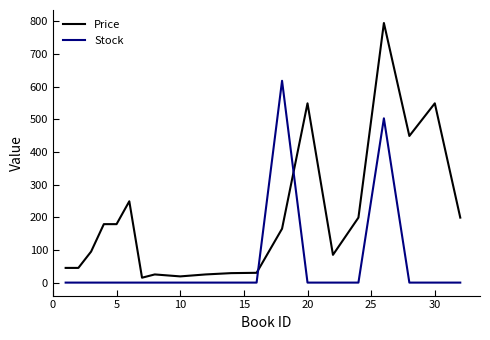

True or false: Price and Stock intersect in this chart.

True